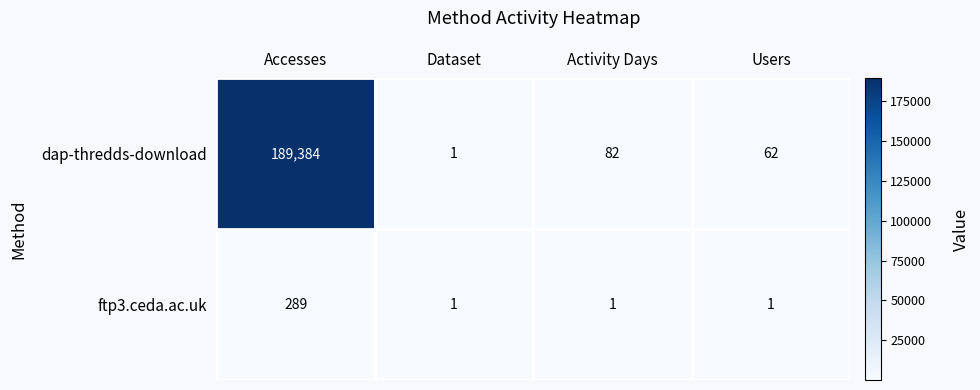

Reading left to right, what are all the values shown in this chart?

dap-thredds-download: 189384	1	82	62
ftp3.ceda.ac.uk: 289	1	1	1